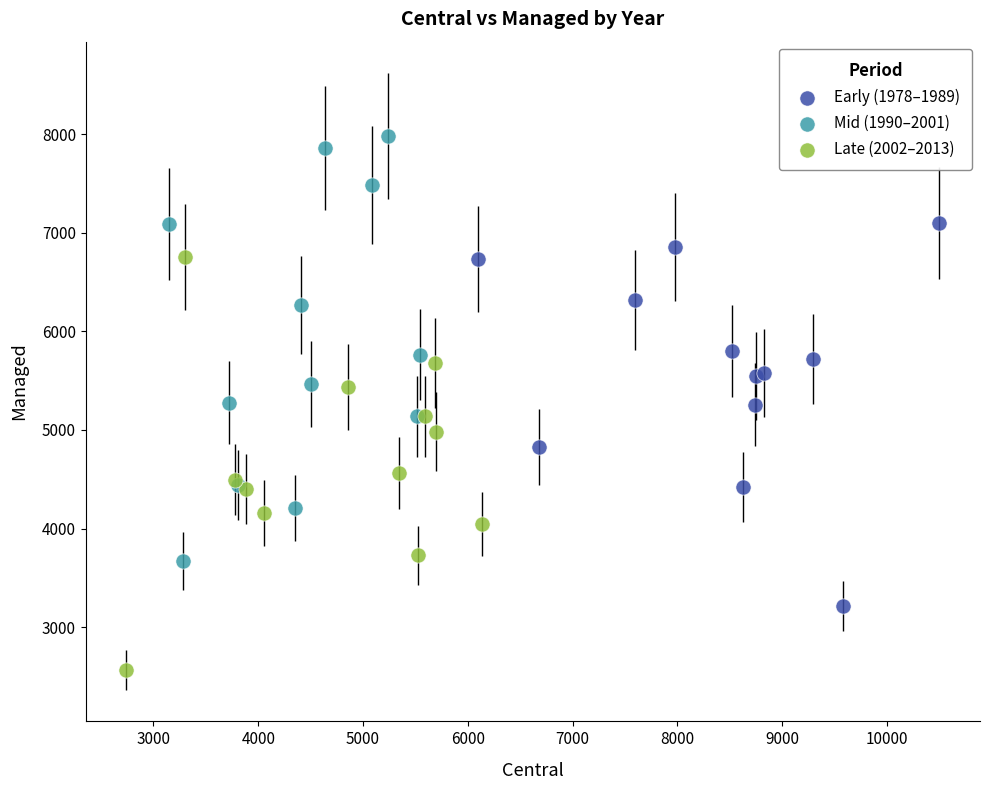

Which series contains the lowest Y value?

Late (2002–2013)